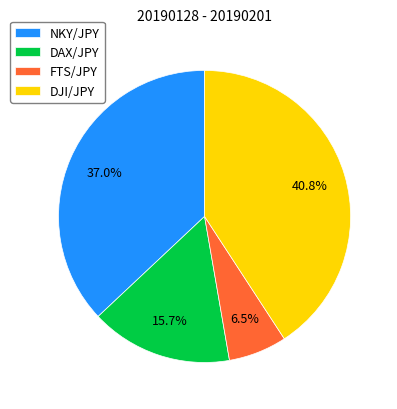

Count the number of slices in the pie.

4